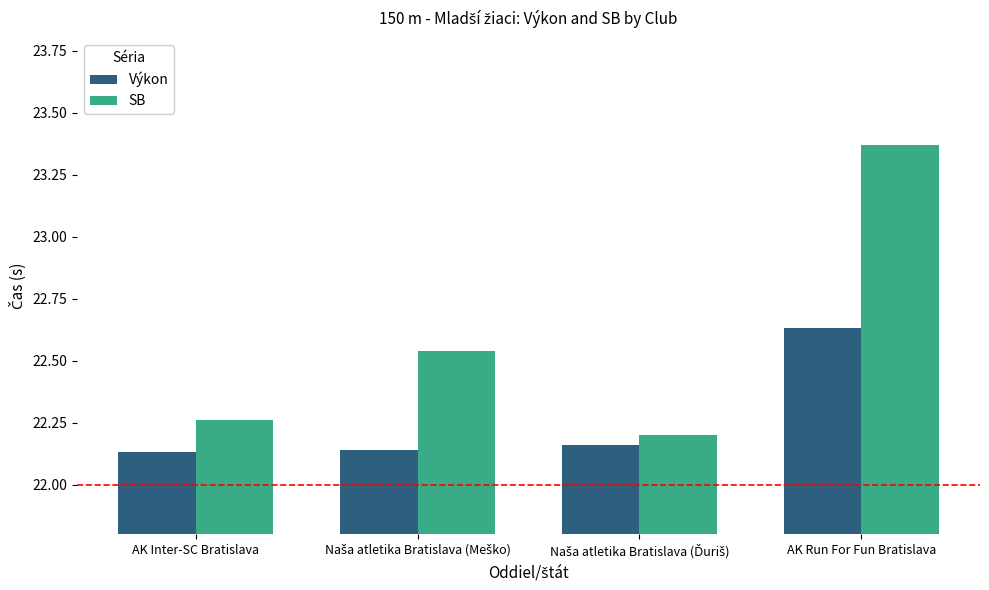

How many SB values are between 22 and 23?

3